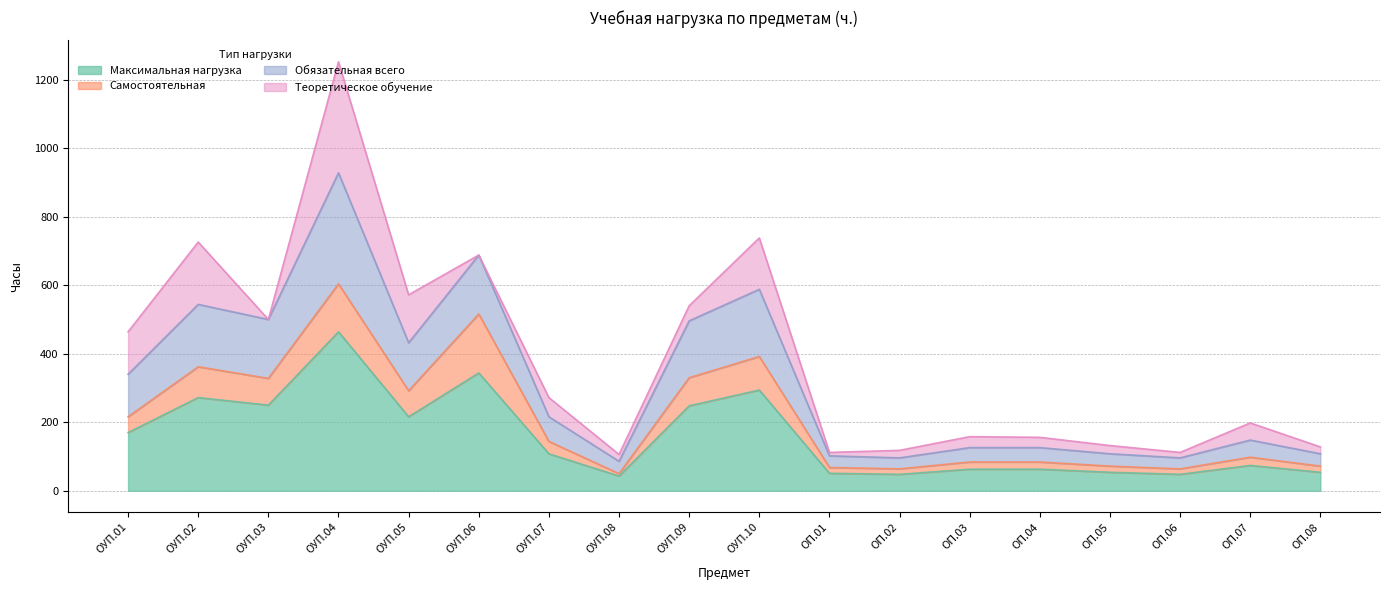

True or false: Максимальная нагрузка and Обязательная всего intersect in this chart.

False